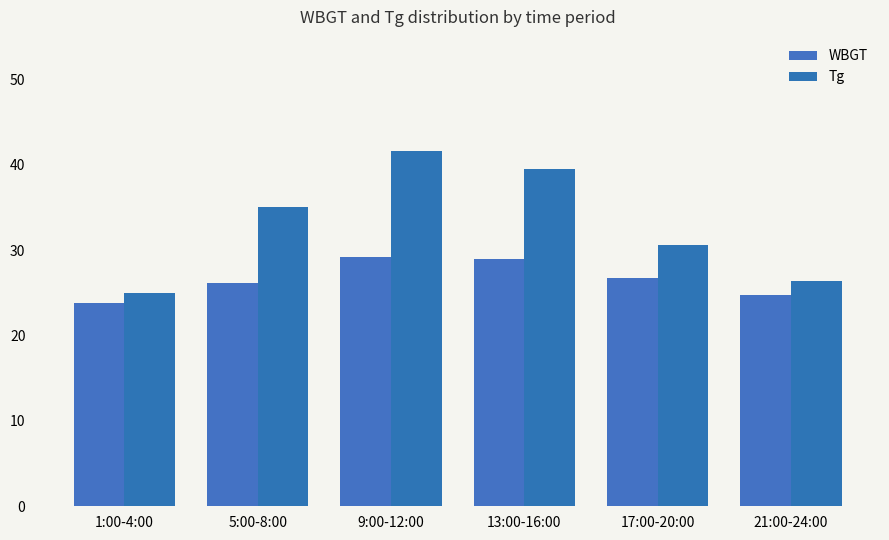

Is it true that Tg equals 49.4 at 5:00-8:00?

False